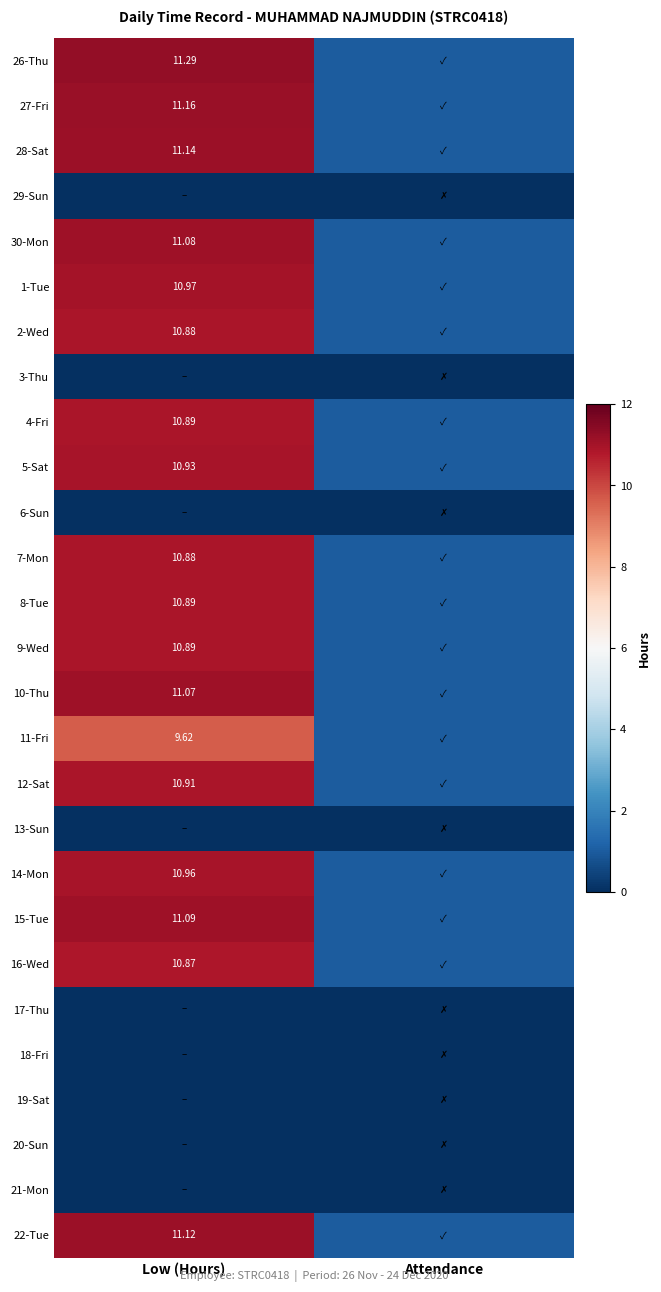

What is the sum of the 27-Fri values at Low (Hours) and Attendance?

12.2